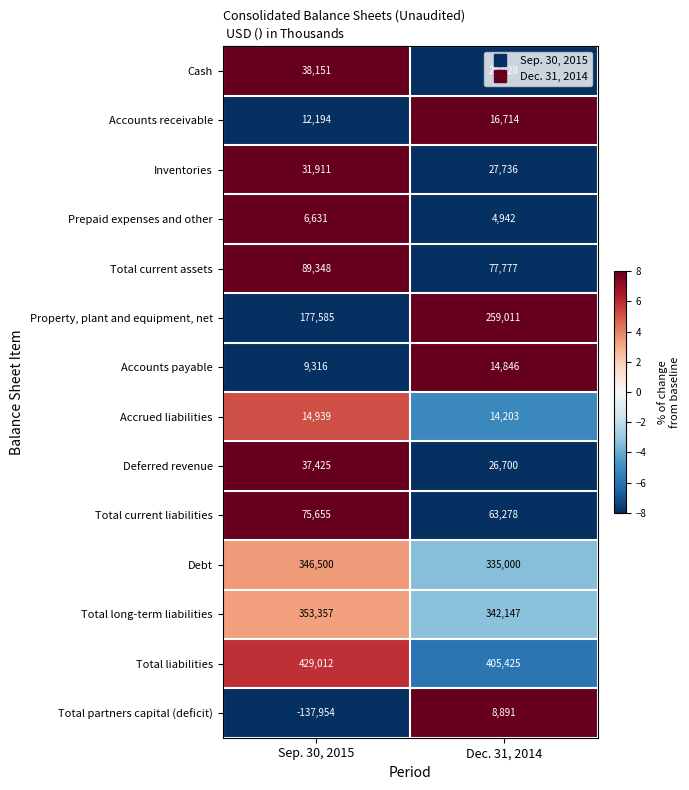

The value of Accrued liabilities at Dec. 31, 2014 is 14203. True or false?

True